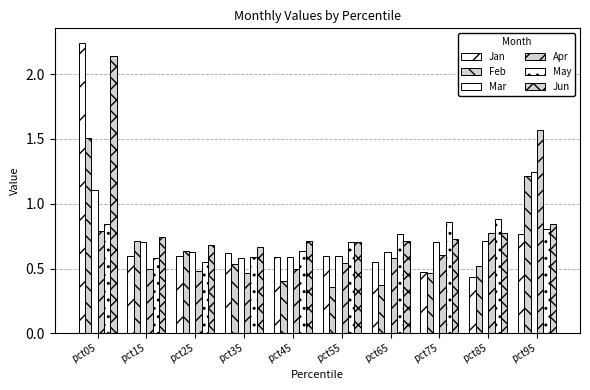

Which series has the largest range (max minus min)?

Jan